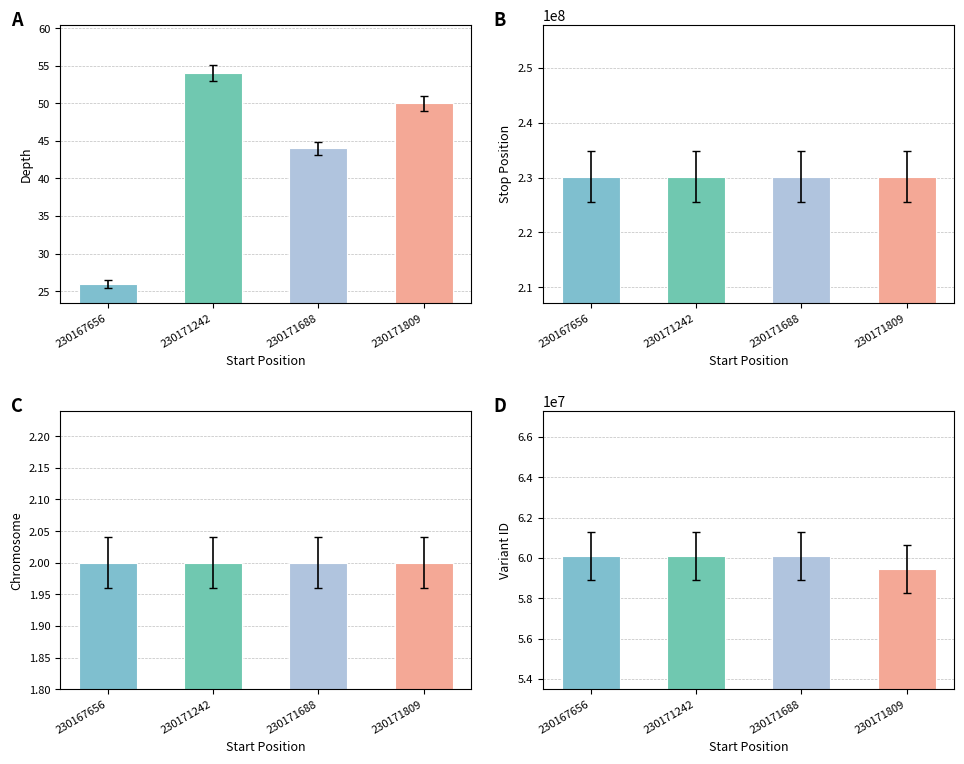

What is the maximum value for stop?

230171812